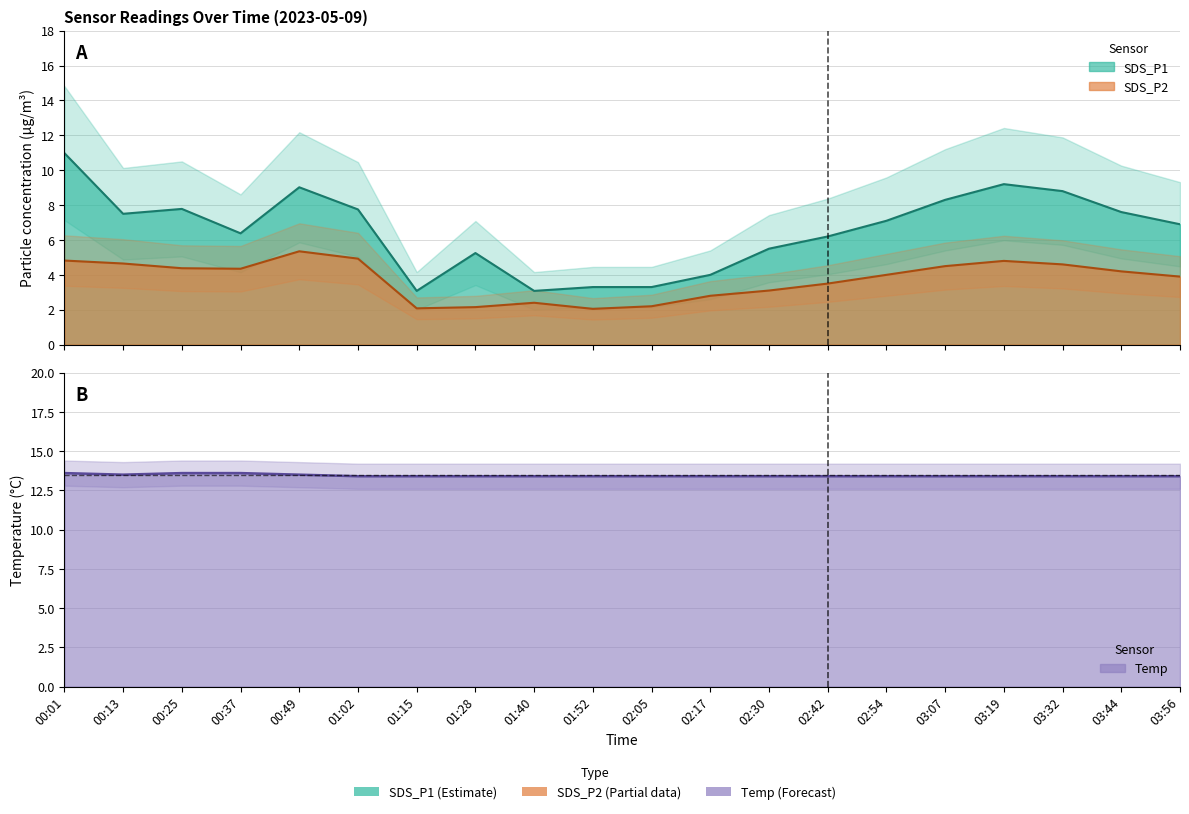

What position from the right is 03:19?

4